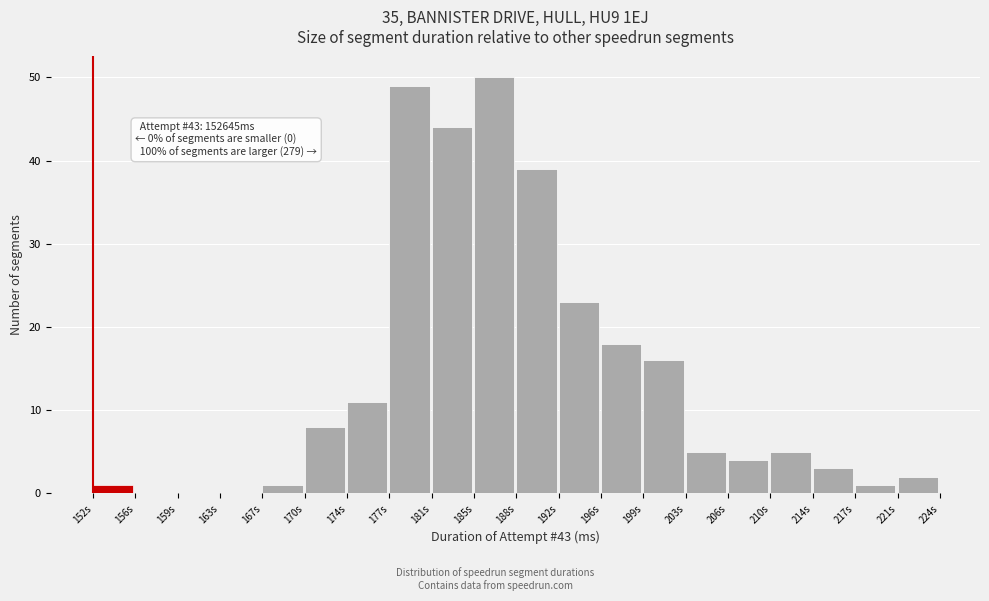

Reading right to left, list all the values displayed in this chart.

221s=2	217s=1	214s=3	210s=5	206s=4	203s=5	199s=16	196s=18	192s=23	188s=39	185s=50	181s=44	177s=49	174s=11	170s=8	167s=1	163s=0	159s=0	156s=0	152s=1